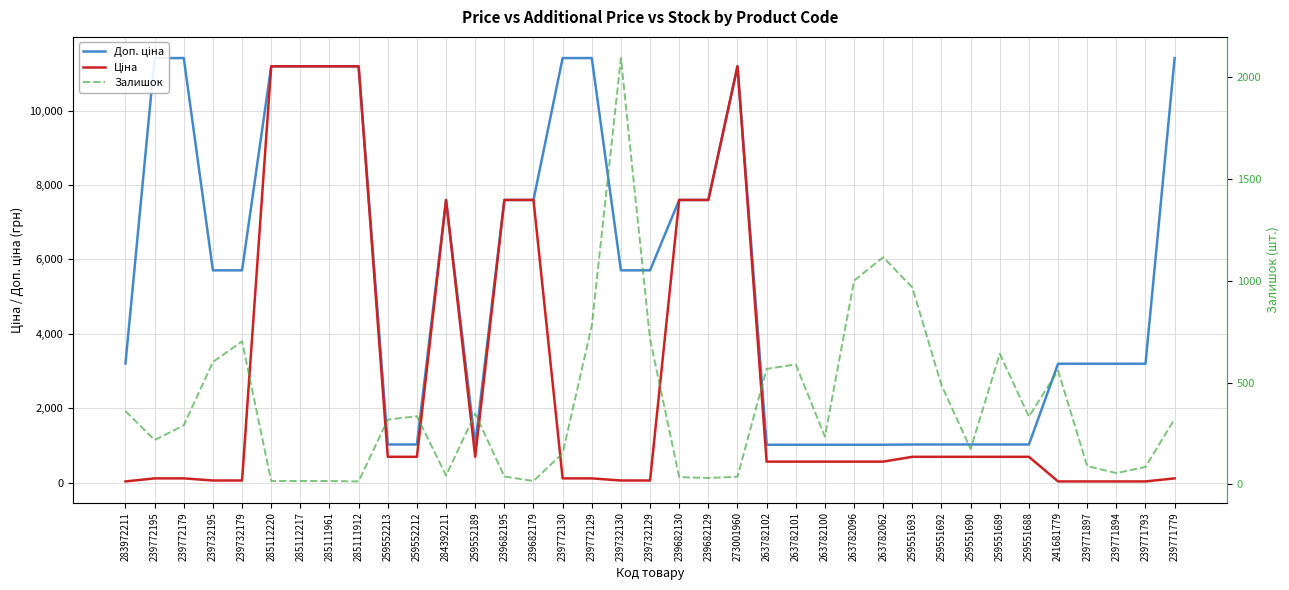

What position from the right is 239772179?

35